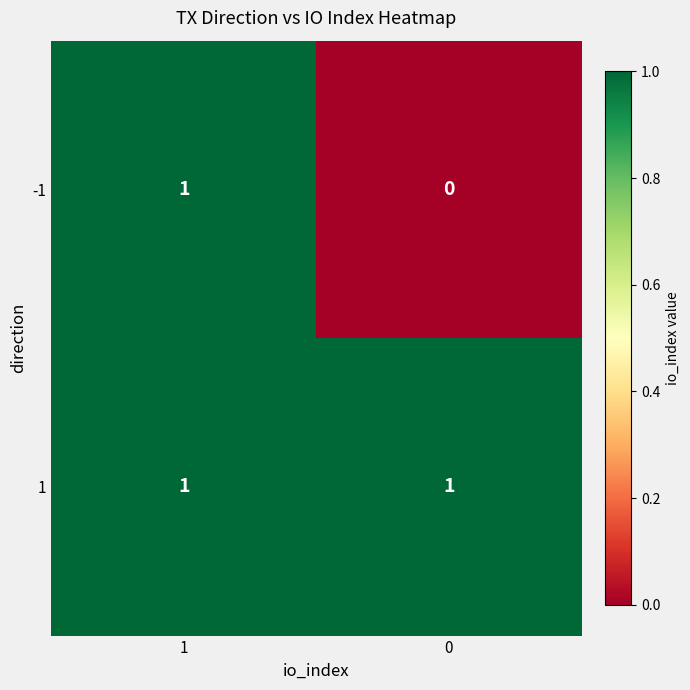

Between 1 and 0, which series saw the biggest shift?

-1